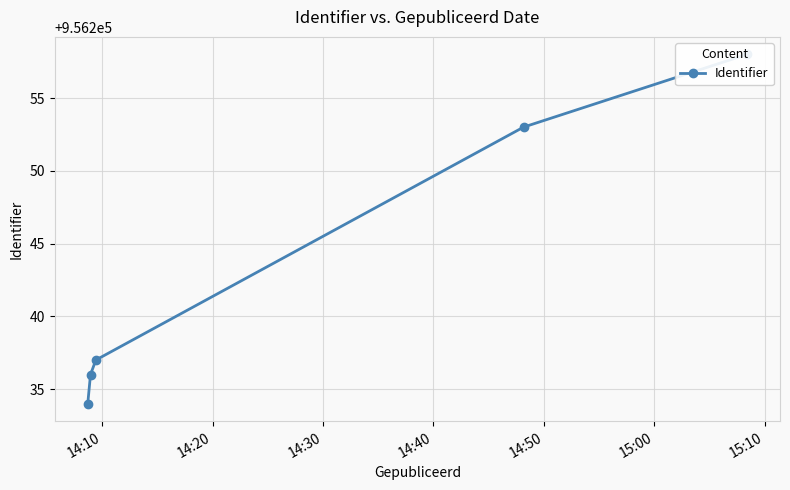

Approximately how many times larger is the value at 14:10 compared to 14:50?

1.0